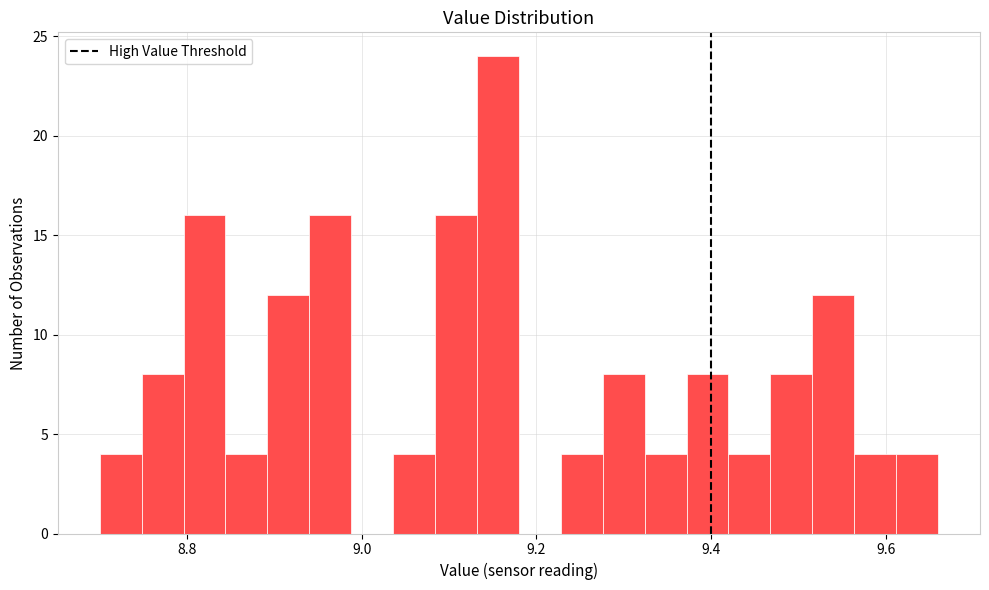

Around what value on the x-axis is the tallest bar? Give the approximate position of its centre, as read against the axis.

9.16